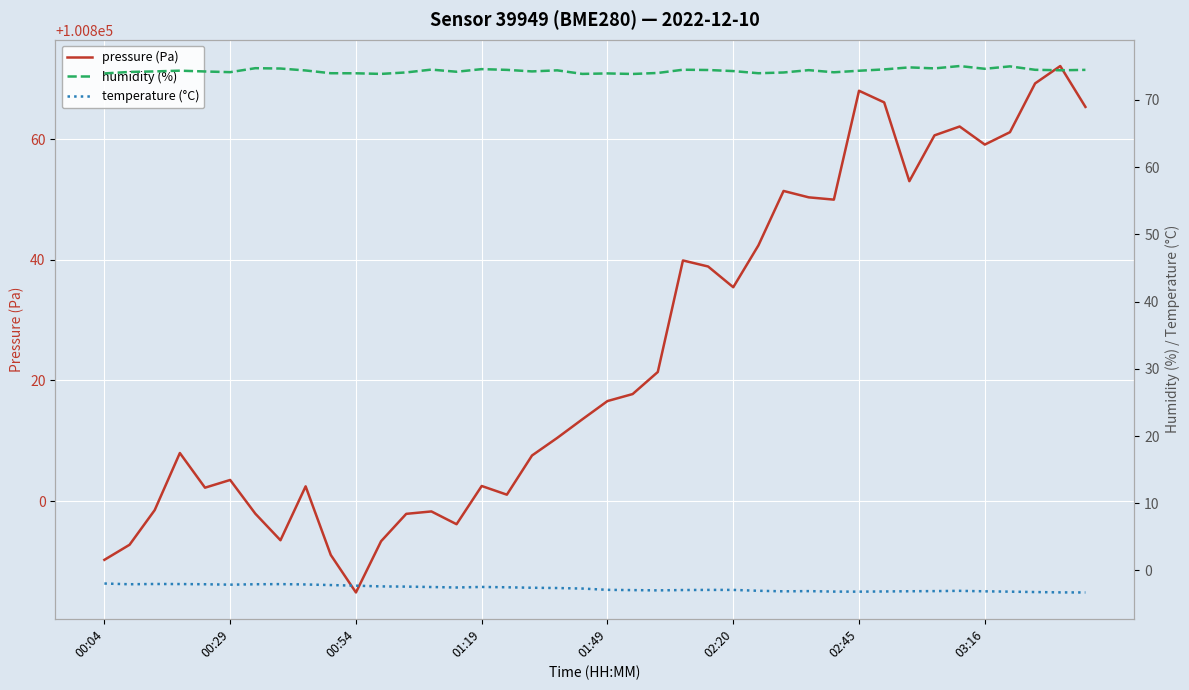

What is the minimum value for pressure (Pa)?

100784.8